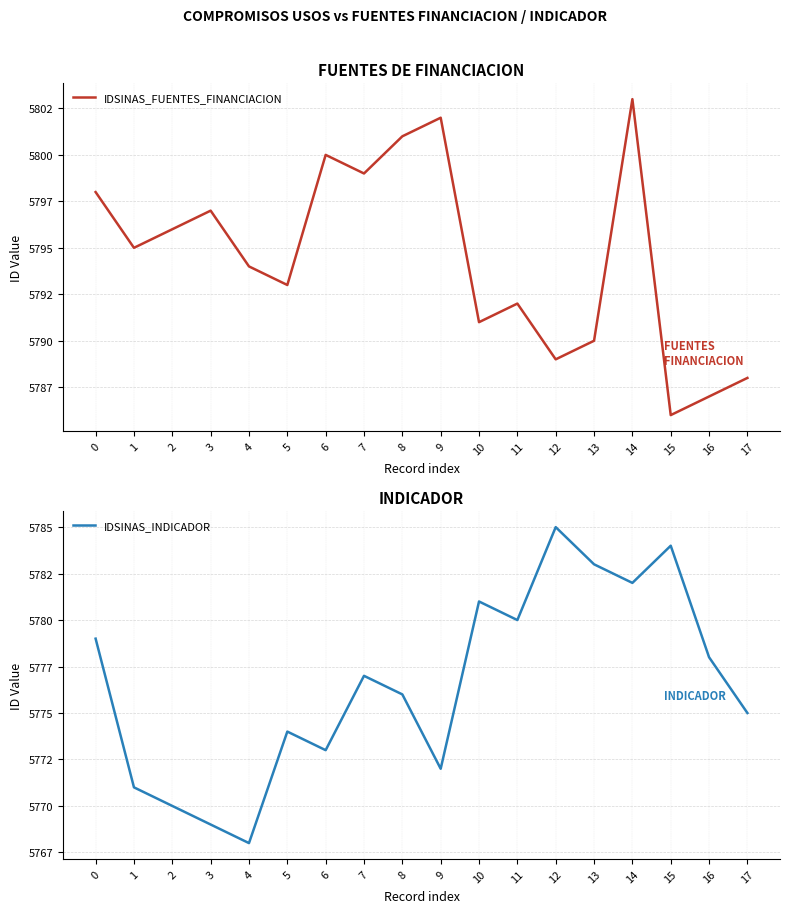

Read the IDSINAS_FUENTES_FINANCIACION value at 16.

5787